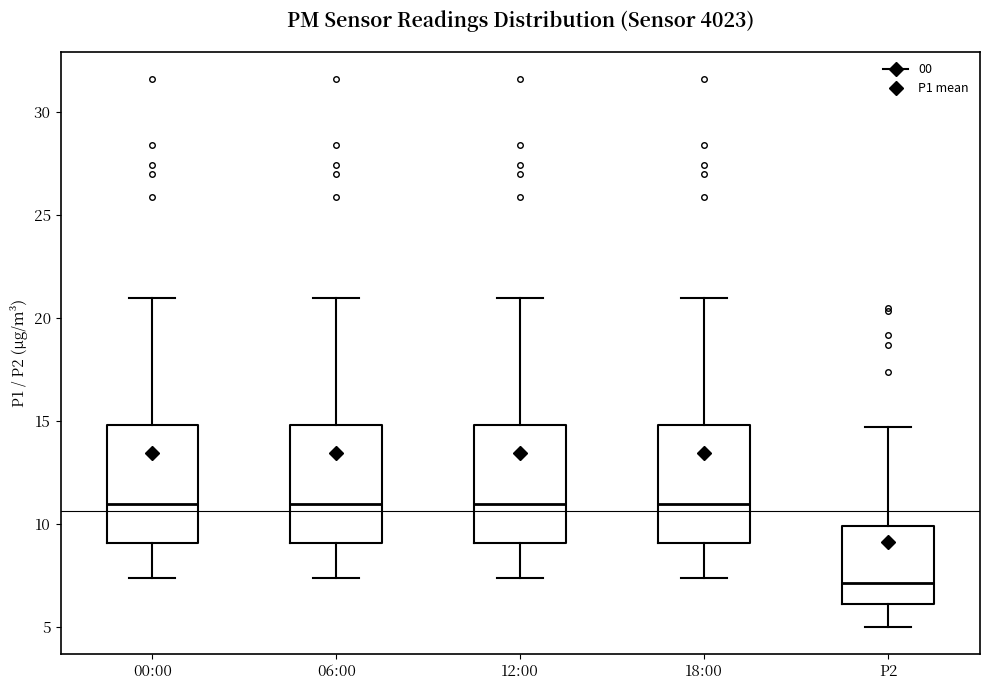

Reading left to right, transcribe this box plot: for each box, give where its median line is, the range the box spans, and where its two whiskers end, as read against the y-axis. The values are not printed on the chart, so give them approximately, as read against the axis.

00:00: median 11.0, box 9.0 to 15.0, whiskers 7.5 to 21.0
06:00: median 11.0, box 9.0 to 15.0, whiskers 7.5 to 21.0
12:00: median 11.0, box 9.0 to 15.0, whiskers 7.5 to 21.0
18:00: median 11.0, box 9.0 to 15.0, whiskers 7.5 to 21.0
P2: median 7.0, box 6.0 to 10.0, whiskers 5.0 to 14.5